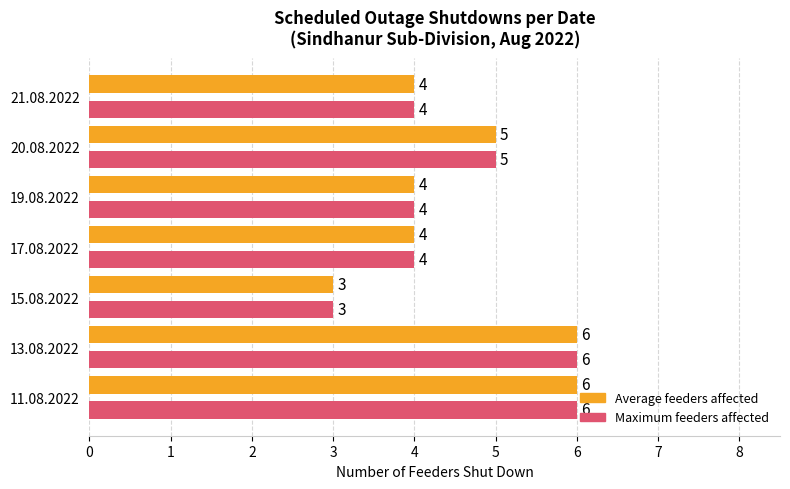

What is the difference between the second highest and minimum values in the Average feeders affected series?

3